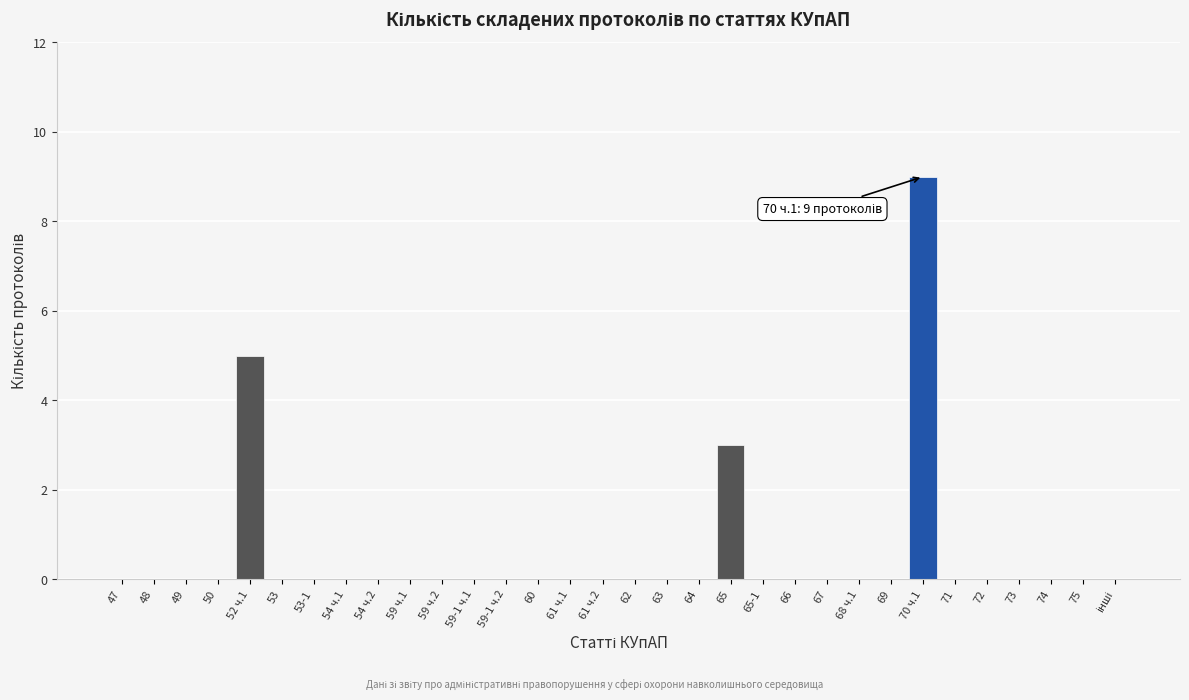

What is the maximum value shown in the chart?

9